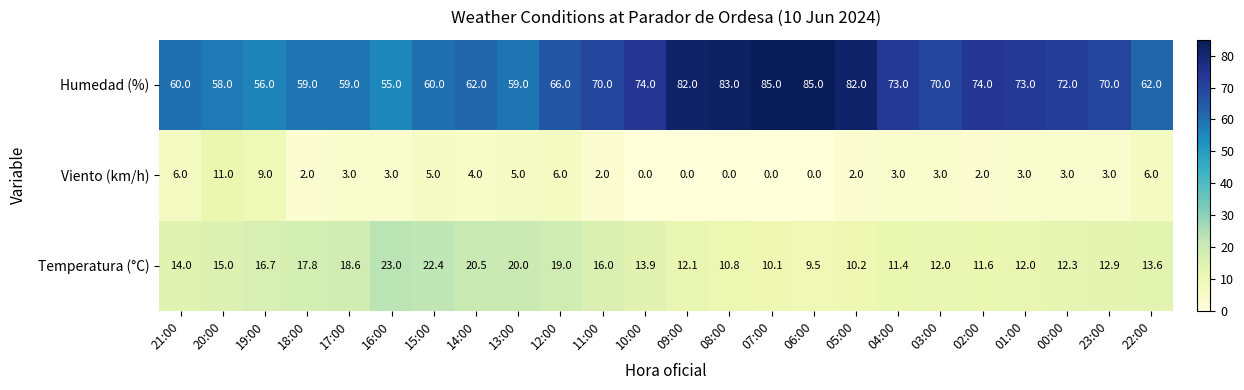

List the series in order of their peak value, highest first.

Humedad (%), Temperatura (°C), Viento (km/h)